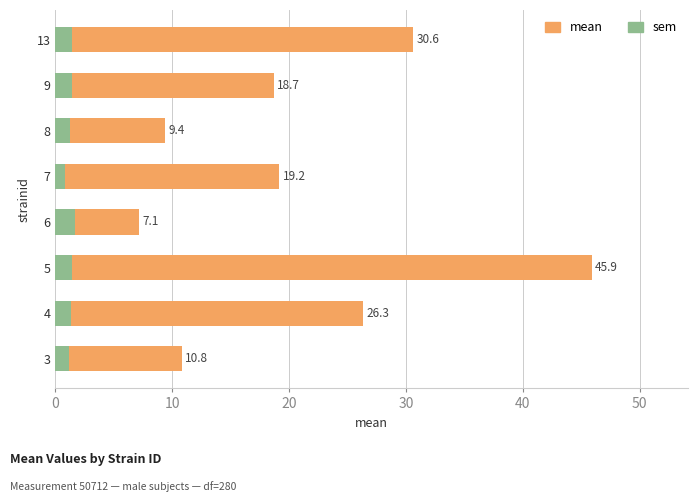

Which series has the largest total across all categories?

mean